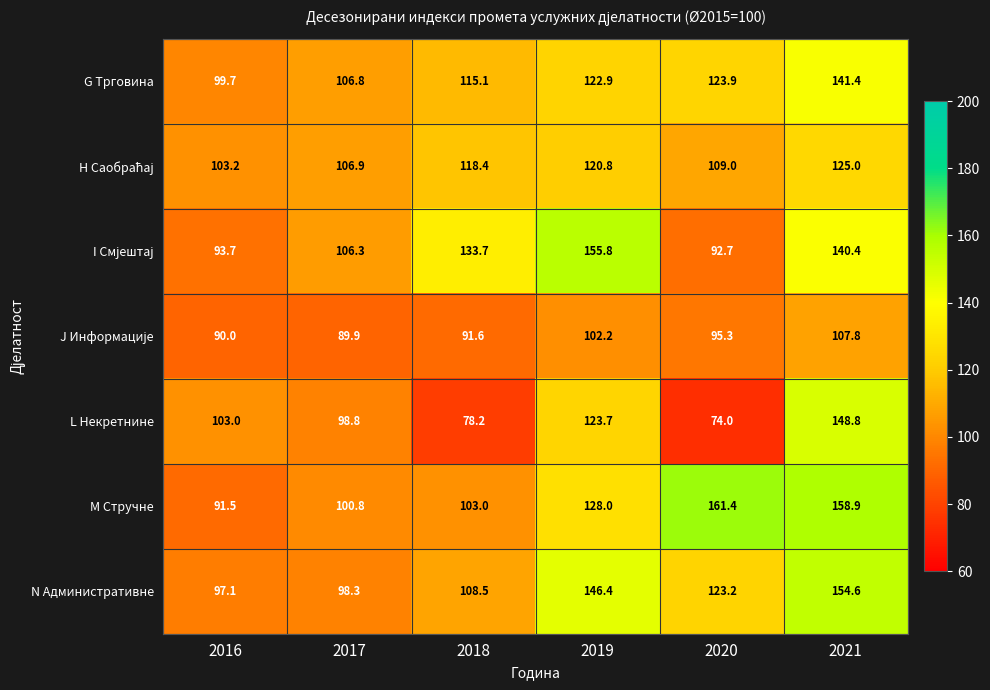

What is the difference between the highest and lowest values at 2018?

55.5